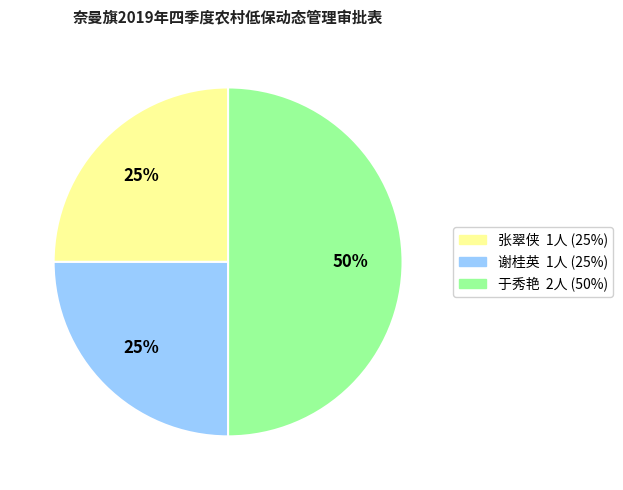

The 谢桂英 slice represents 25% of the pie. True or false?

True